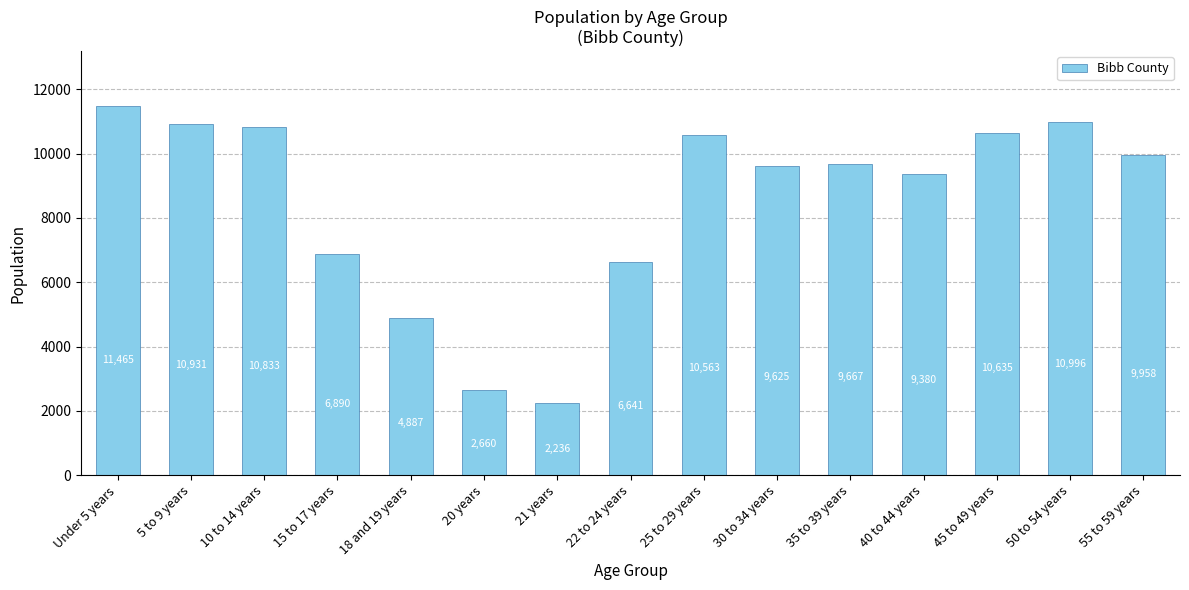

The value at Under 5 years is 5502. True or false?

False